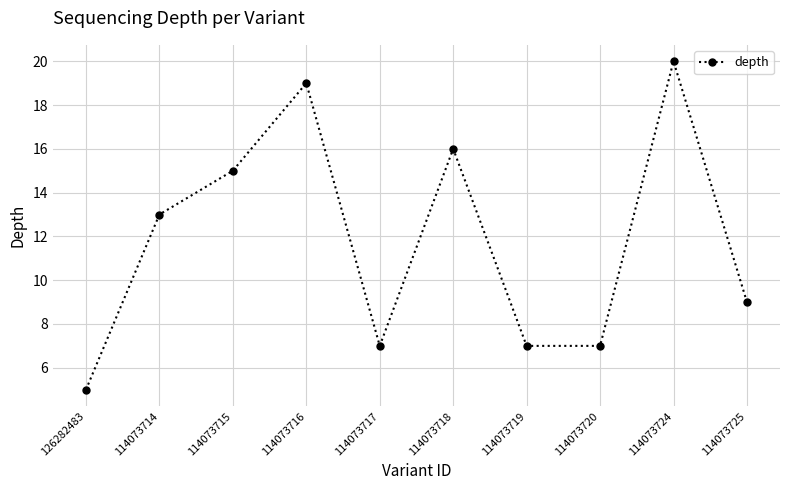

What is the sum of the values at 126282483 and 114073719?

12